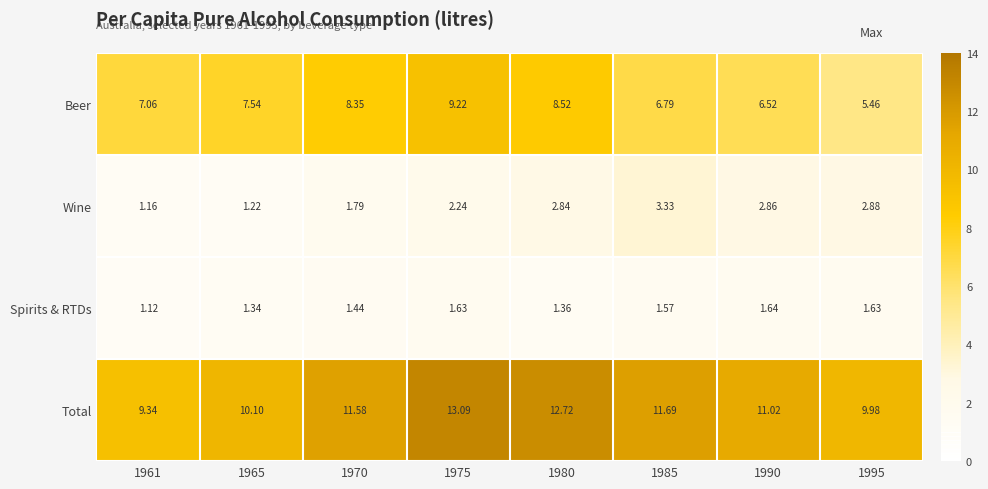

Between 1980 and 1990, which series saw the biggest shift?

Beer